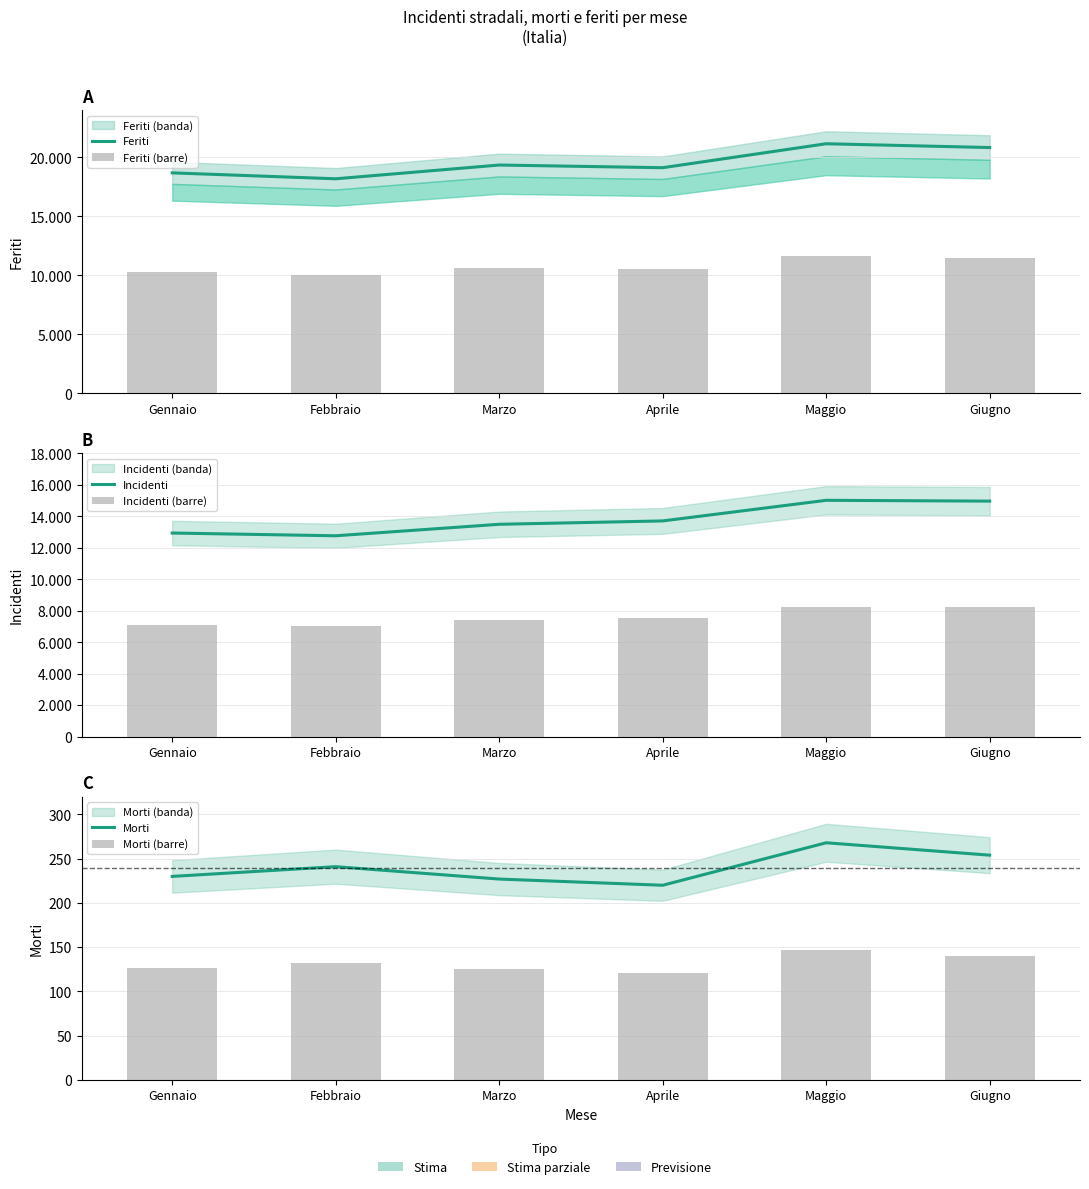

Rank the series by their maximum value, from lowest to highest.

Morti (barre), Morti, Incidenti (barre), Feriti (barre), Incidenti, Feriti